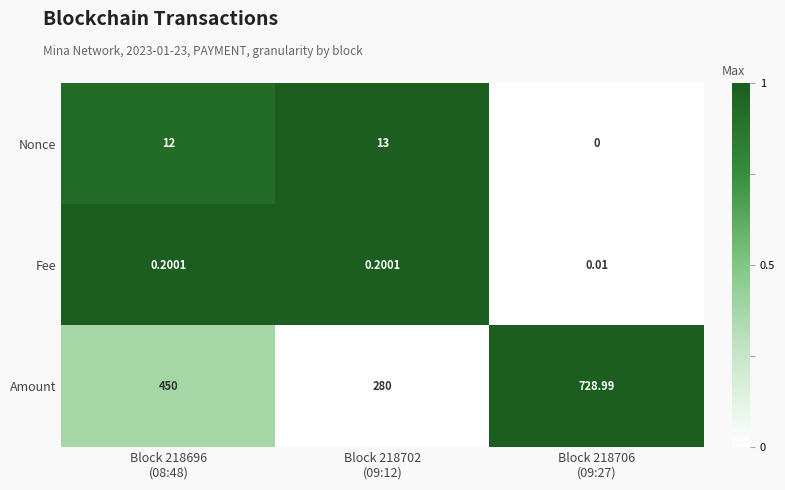

How many series are shown in this chart?

3